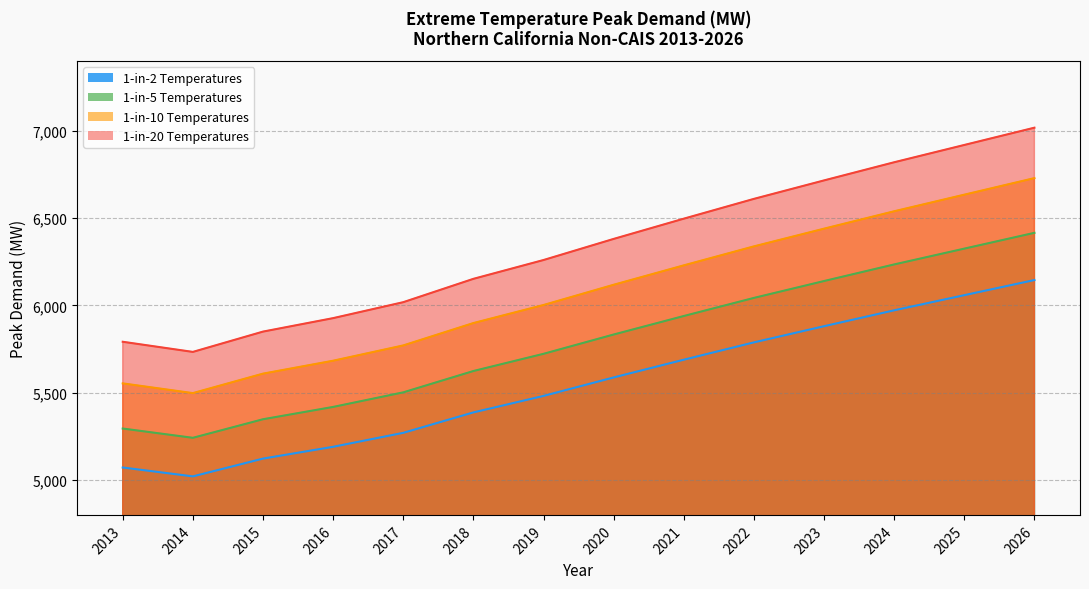

Reading left to right, what are all the values shown in this chart?

1-in-2 Temperatures: 5294.7	5241.6	5347.9	5418.4	5501.9	5624.1	5722.7	5833.2	5939.2	6042.9	6139.6	6234.6	6325.2	6415.6
1-in-5 Temperatures: 5071.5	5020.6	5122.5	5190.1	5270.1	5387.1	5481.5	5587.4	5688.9	5788.2	5880.8	5971.8	6058.6	6145.2
1-in-10 Temperatures: 5553.3	5497.6	5609.1	5683.1	5770.7	5898.9	6002.2	6118.2	6229.3	6338.1	6439.5	6539.2	6634.2	6729.0
1-in-20 Temperatures: 5791.7	5733.6	5849.9	5927.1	6018.4	6152.1	6259.9	6380.8	6496.7	6610.1	6715.9	6819.8	6918.9	7017.9